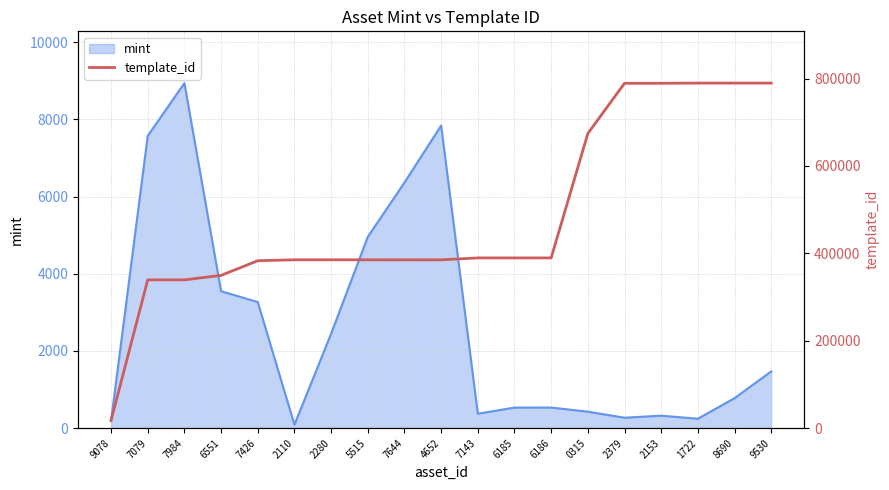

The value at 7644 is 385161. True or false?

True